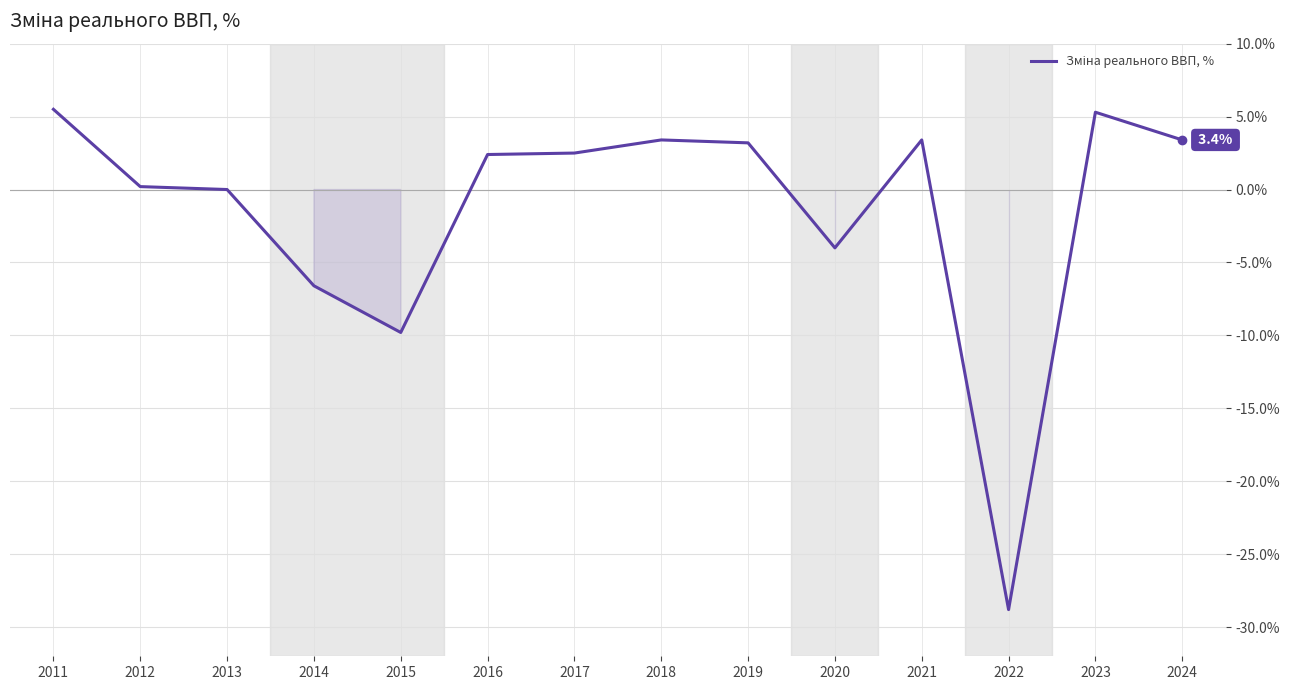

What is the difference between the second highest and second lowest values?

15.1